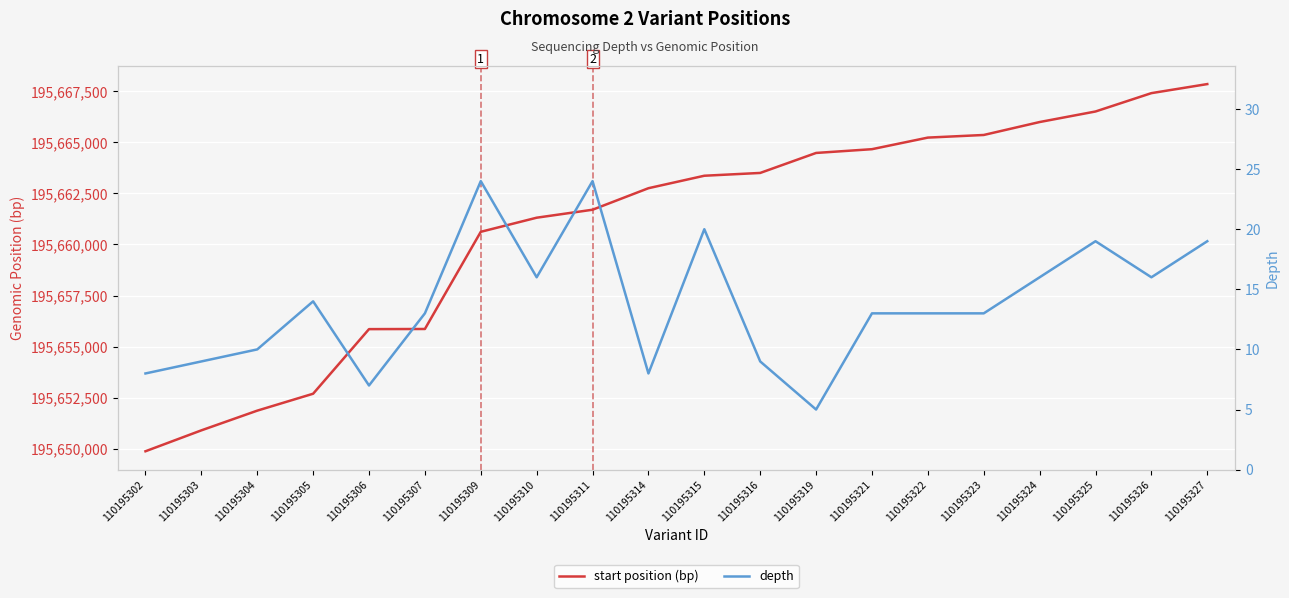

Reading right to left, list all the values displayed in this chart.

start position (bp): 195667847	195667404	195666506	195665990	195665357	195665229	195664662	195664478	195663500	195663363	195662753	195661700	195661310	195660620	195655866	195655859	195652699	195651871	195650907	195649884
depth: 19	16	19	16	13	13	13	5	9	20	8	24	16	24	13	7	14	10	9	8